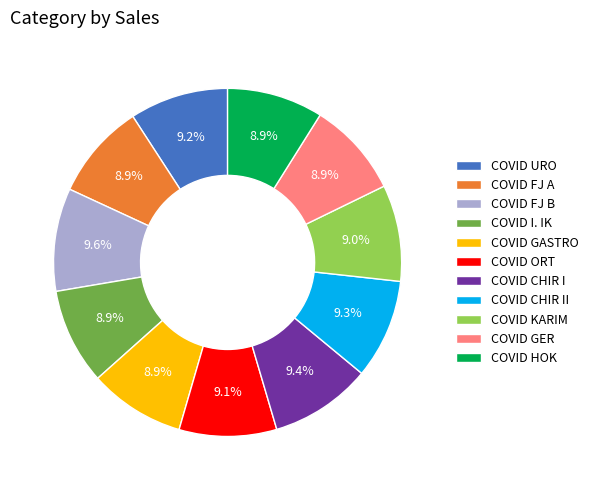

Approximately how many times larger is the value at COVID HOK compared to COVID CHIR II?

1.0